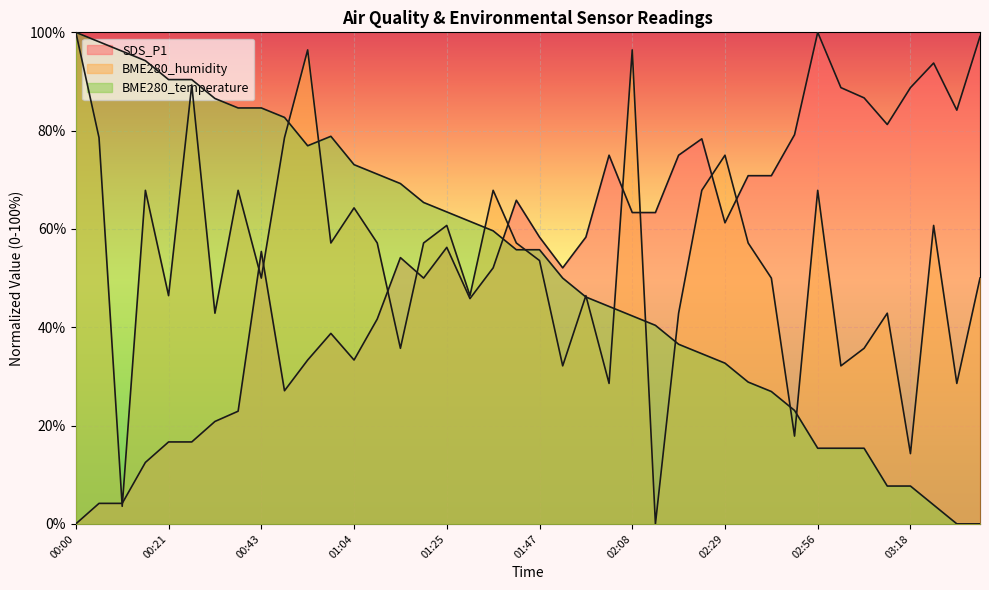

What is the difference between the highest and lowest values at 03:28?

84.2